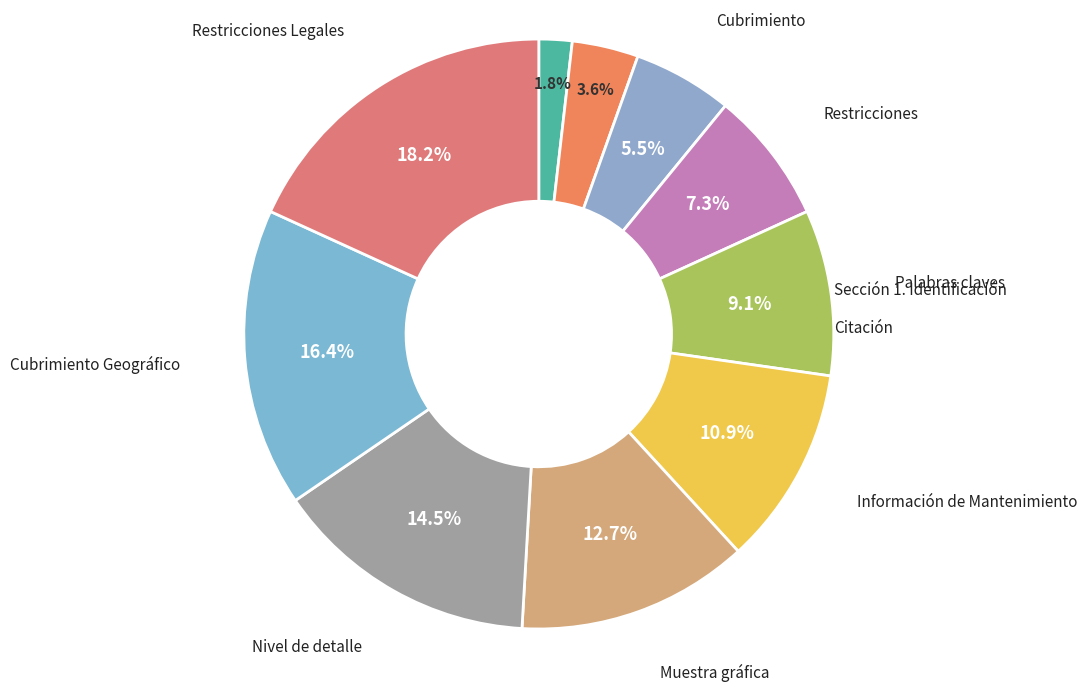

Count the number of slices in the pie.

10